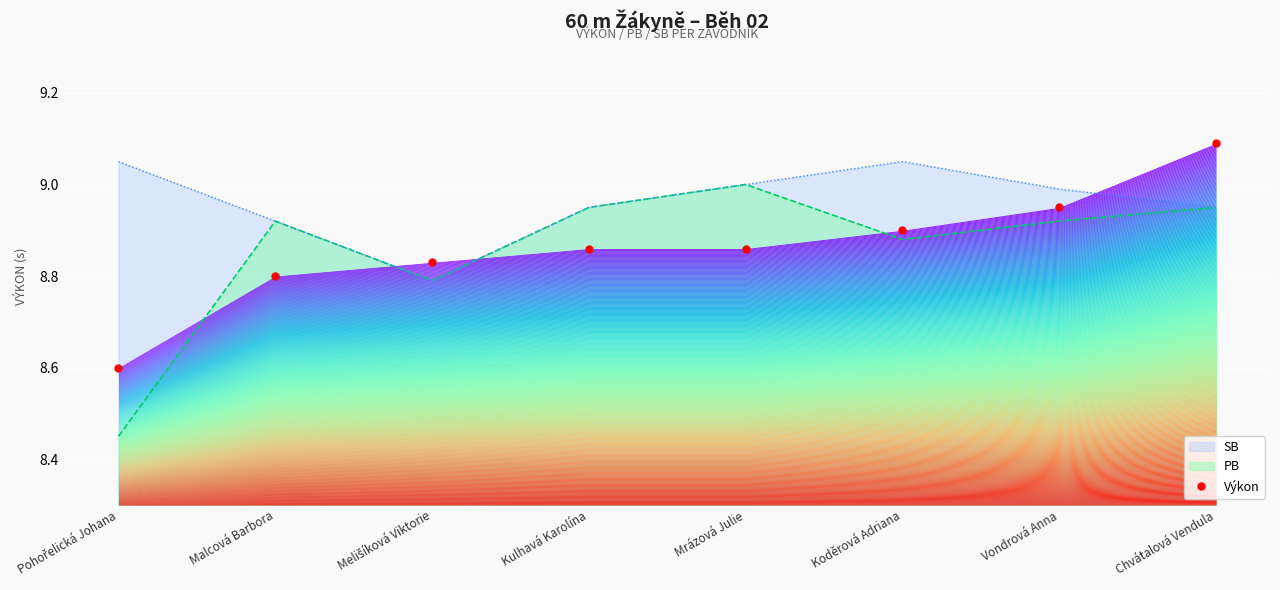

List the labels in order of value, smallest first.

Pohořelická Johana, Malcová Barbora, Melišíková Viktorie, Kulhavá Karolína, Mrázová Julie, Koděrová Adriana, Vondrová Anna, Chvátalová Vendula